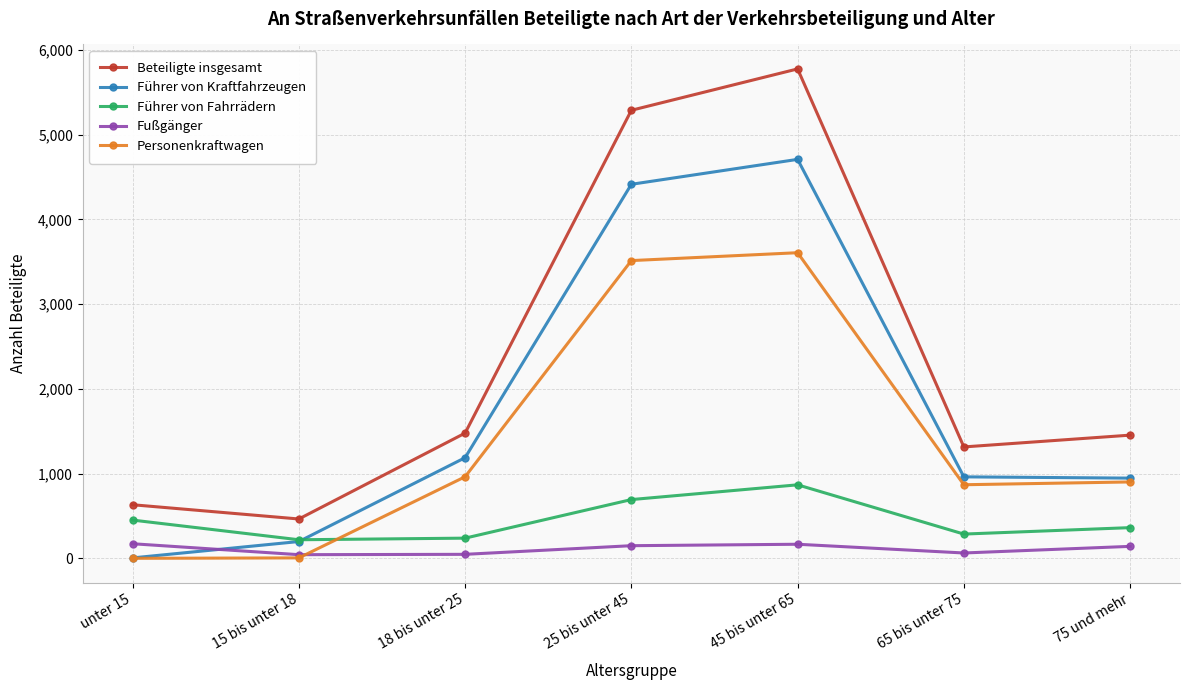

Which category has the highest value in the Führer von Kraftfahrzeugen series?

45 bis unter 65